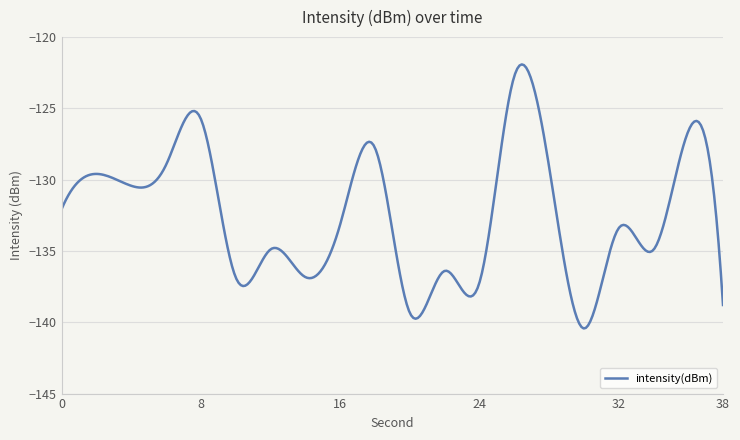

What is the average value?

-132.4